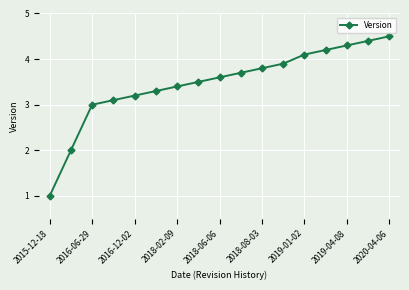

True or false: the data has more than 0 interior local peaks.

False